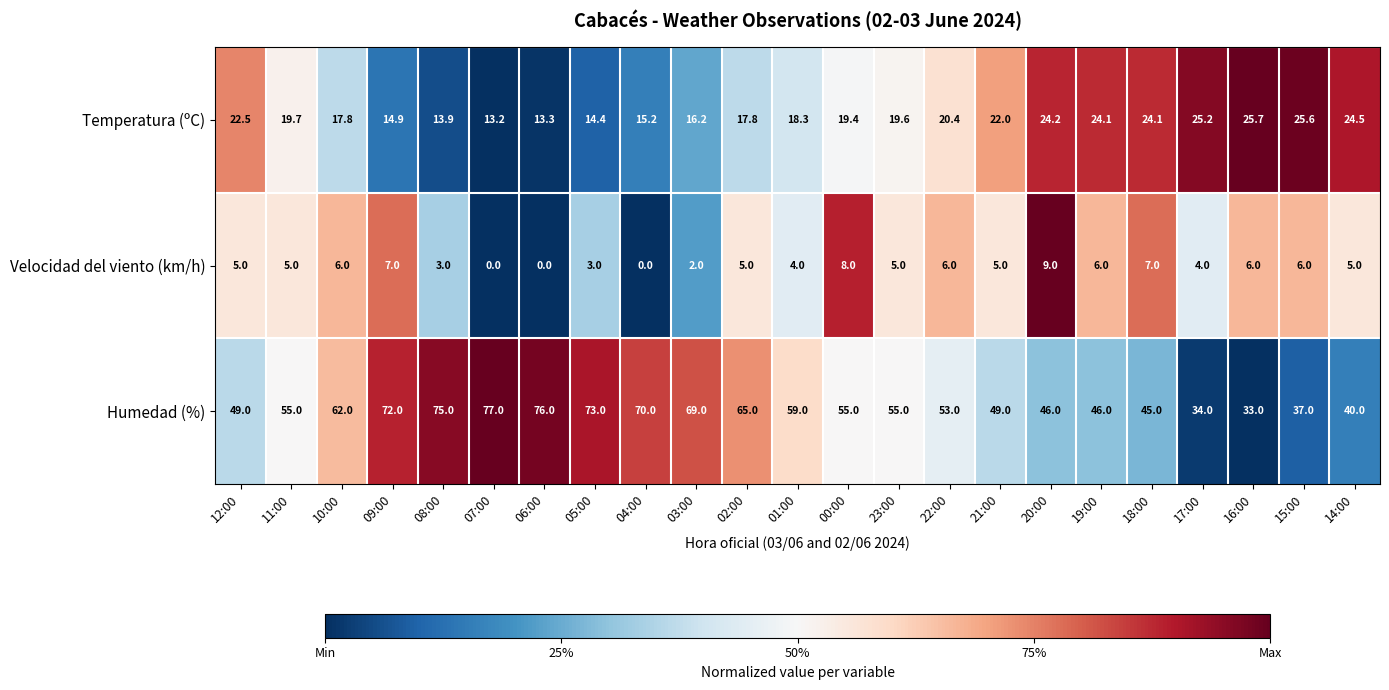

What is the total value across all series at 22:00?

79.4